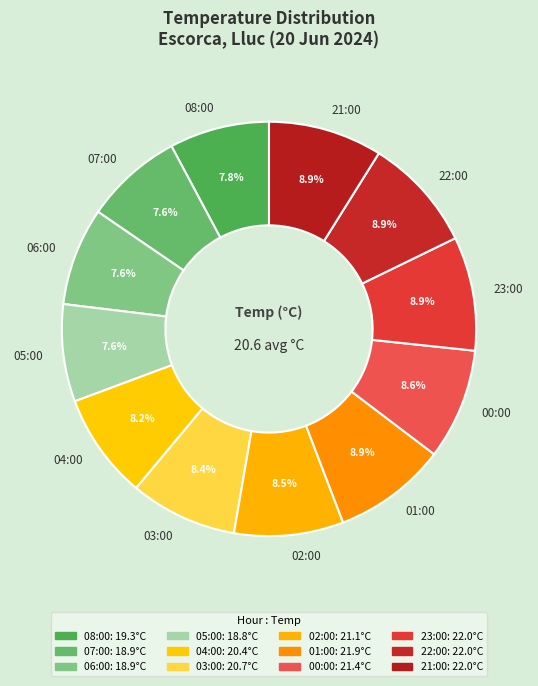

Approximately how many times larger is the value at 01:00 compared to 03:00?

1.1